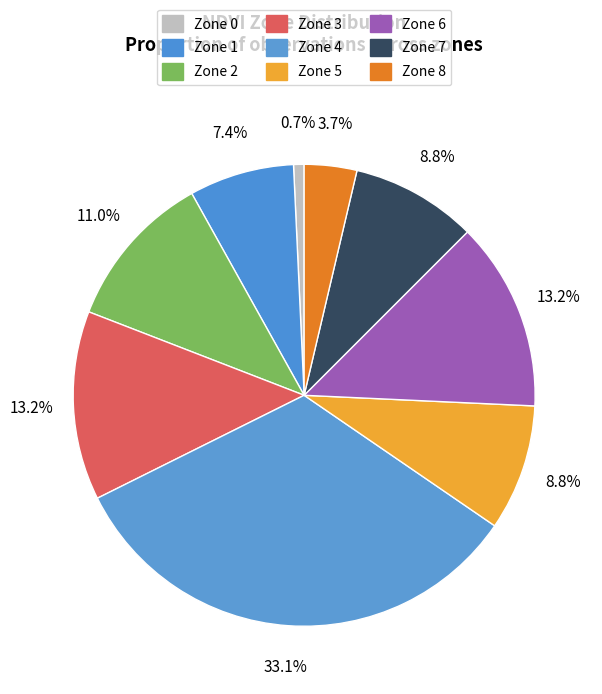

What is the change in value from Zone 0 to Zone 1?

+9